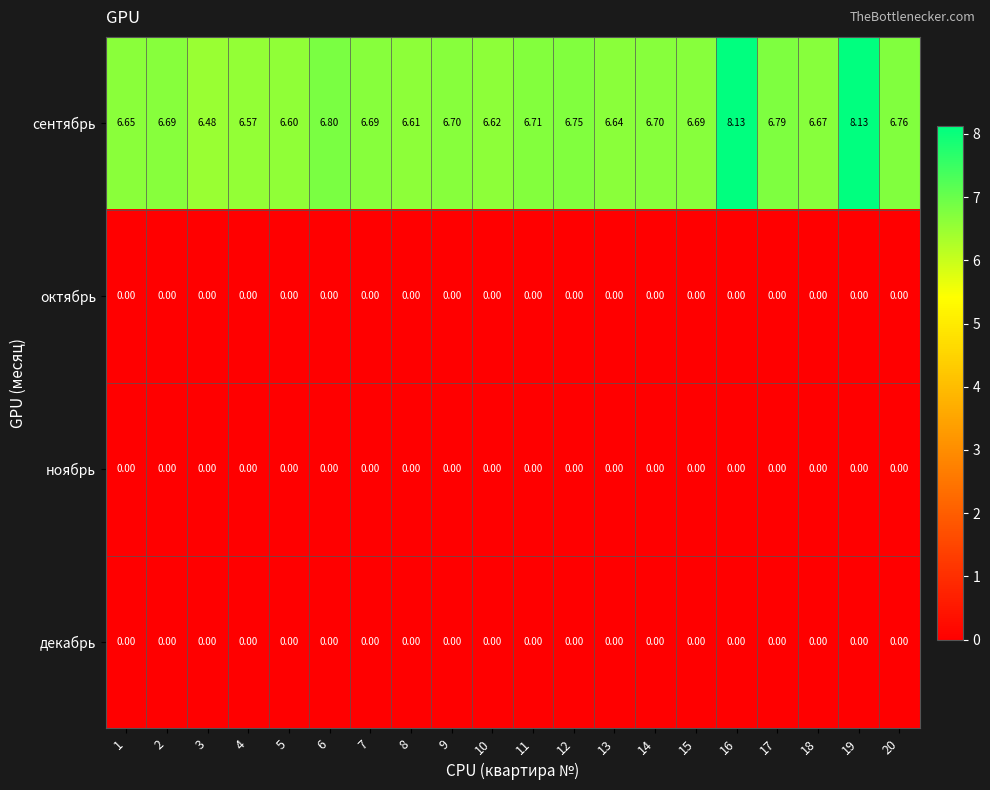

Which series has the largest total across all categories?

сентябрь